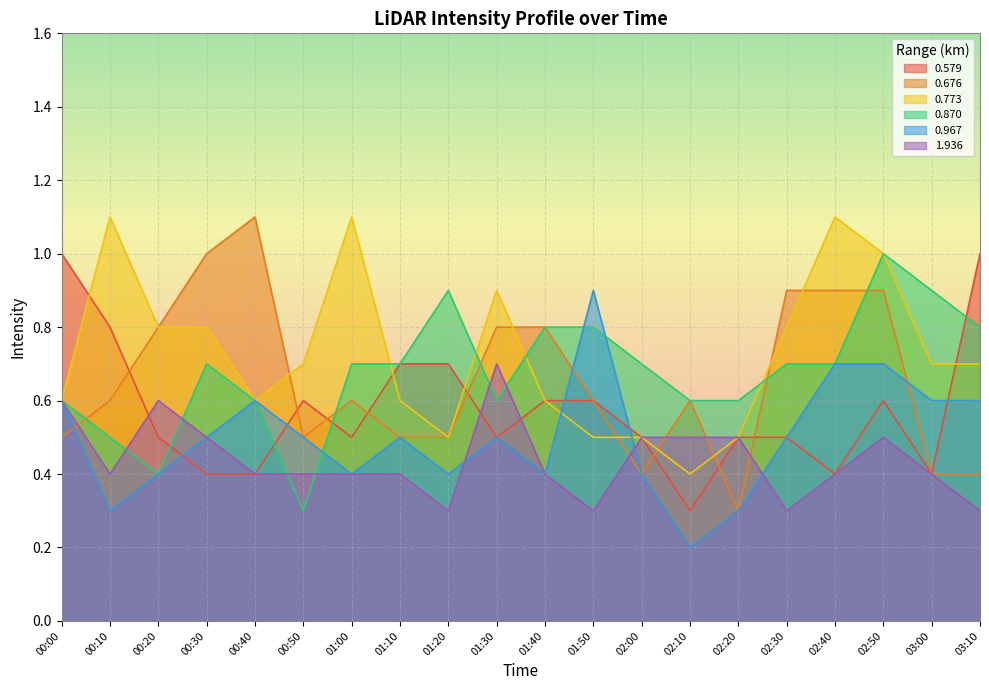

What value does the 0.870 series have at 00:50?

0.3